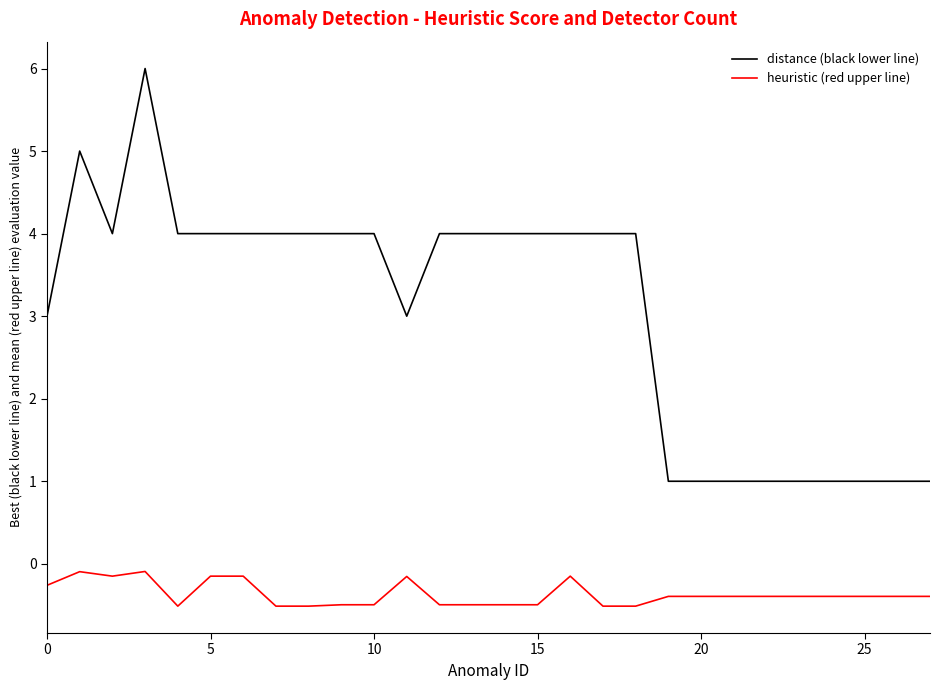

Rank the series by their average value, from highest to lowest.

distance (black lower line), heuristic (red upper line)